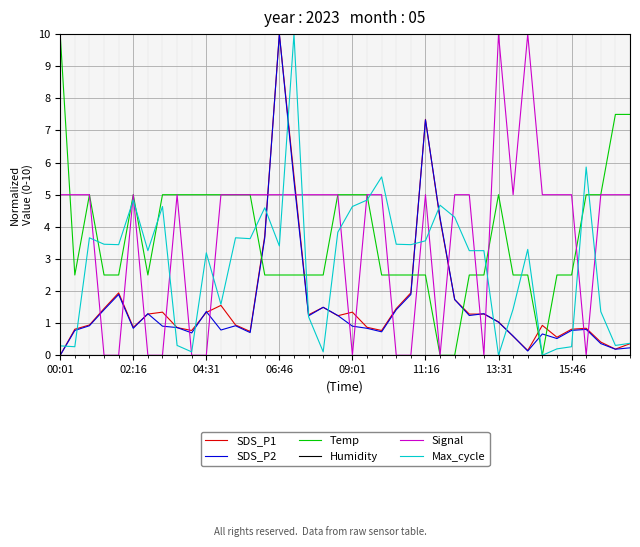

What is the greatest value displayed?

10.0